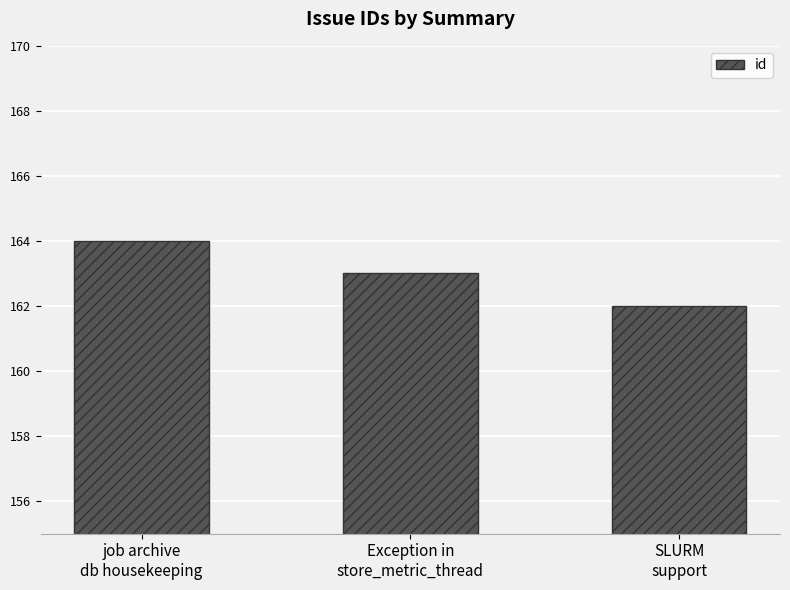

Rank the categories by value from highest to lowest.

job archive
db housekeeping, Exception in
store_metric_thread, SLURM
support